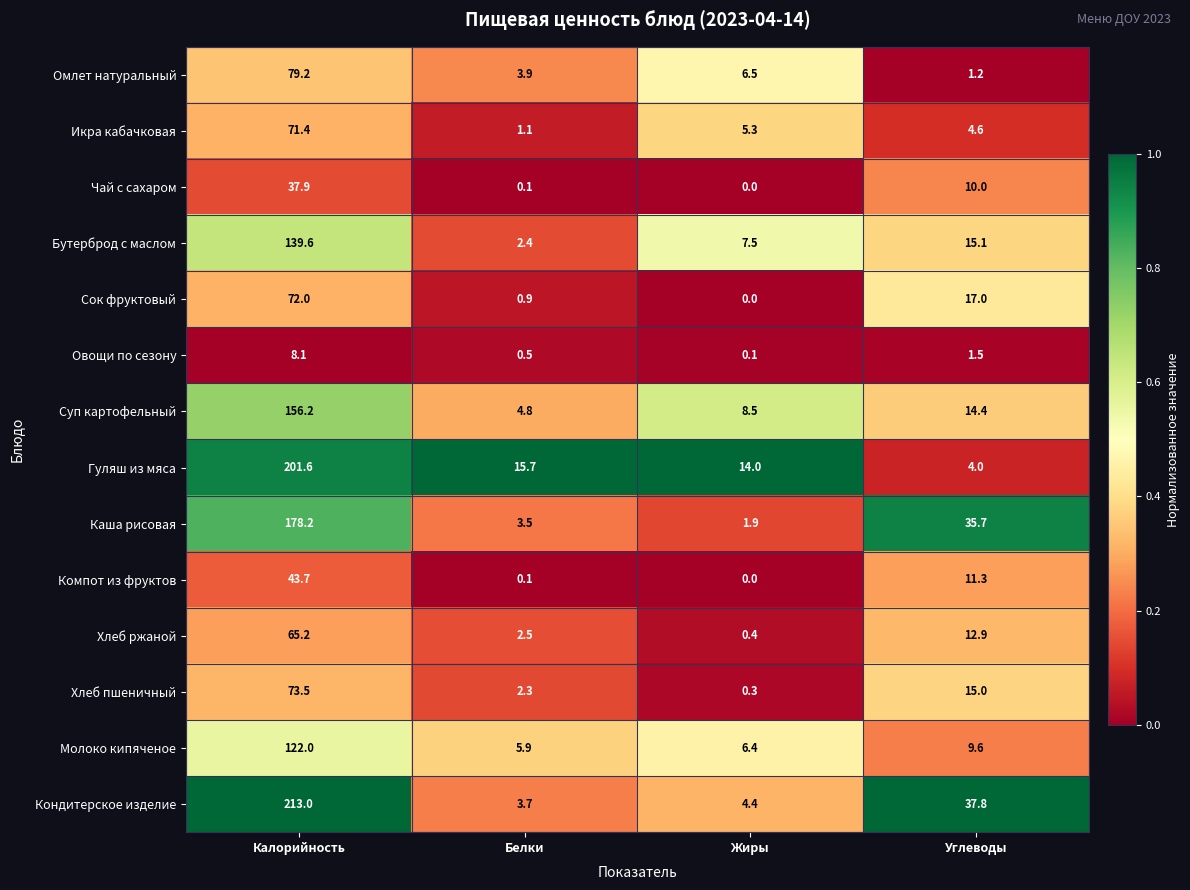

What is the spread (max minus min) of values at Белки?

15.6